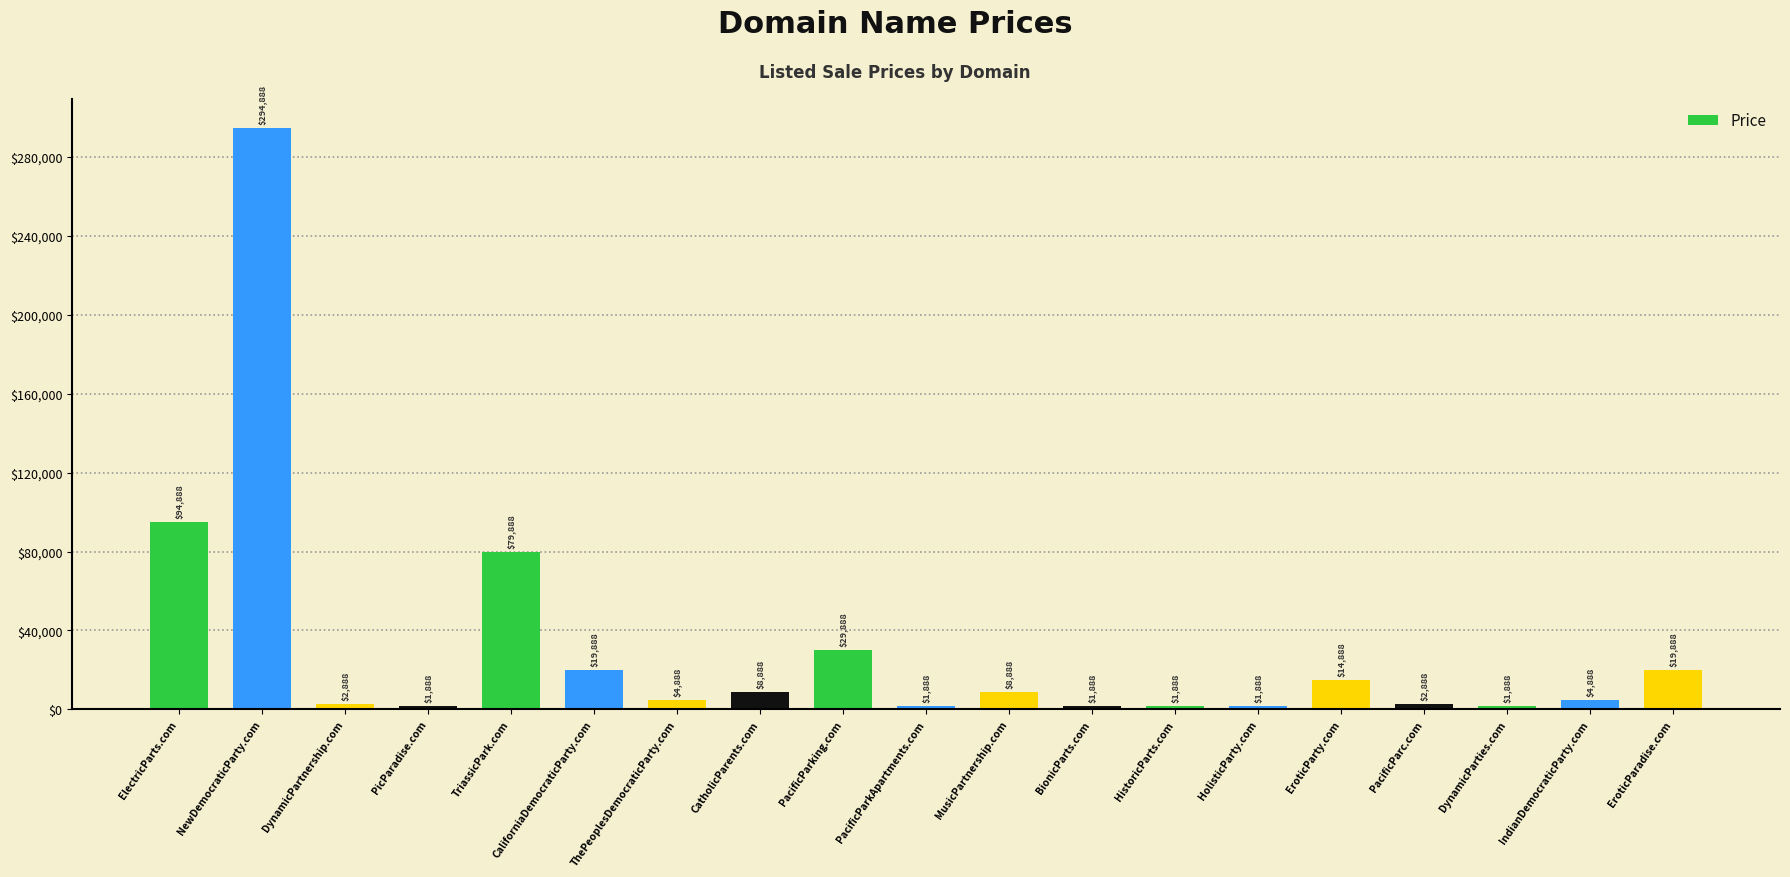

Reading left to right, transcribe all the data shown in this chart.

94888	294888	2888	1888	79888	19888	4888	8888	29888	1888	8888	1888	1888	1888	14888	2888	1888	4888	19888